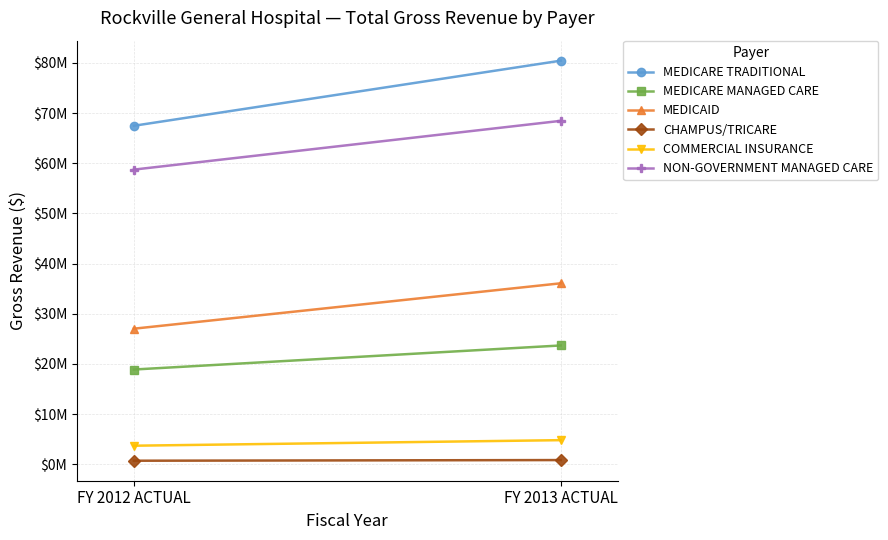

List the series in order of their peak value, highest first.

MEDICARE TRADITIONAL, NON-GOVERNMENT MANAGED CARE, MEDICAID, MEDICARE MANAGED CARE, COMMERCIAL INSURANCE, CHAMPUS/TRICARE